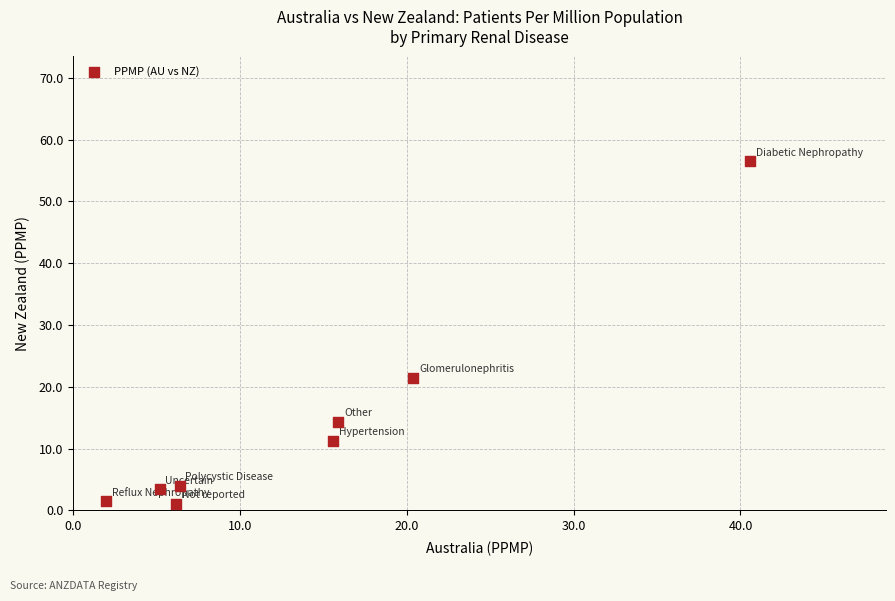

What Y value in the scatter plot is closest to 28?

21.5